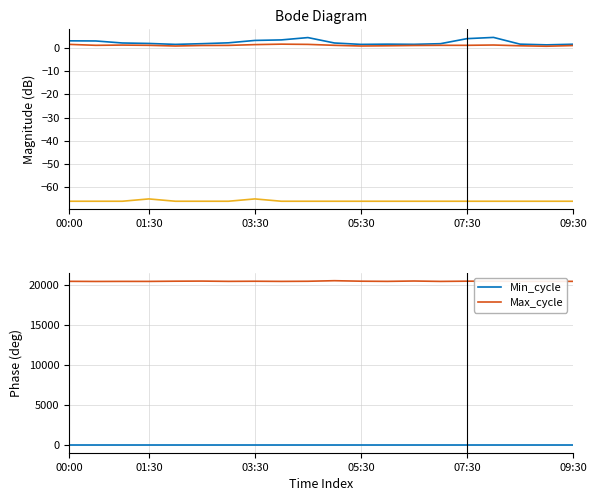

Count the number of data series in this chart.

5